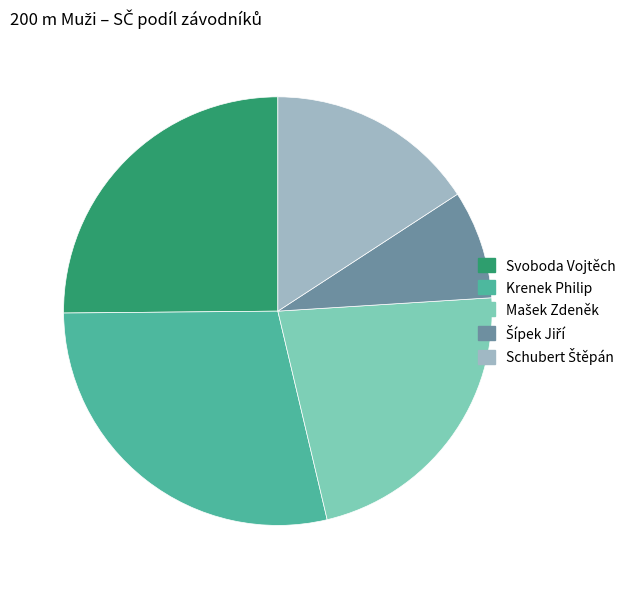

Is it true that Svoboda Vojtěch is 12% of the pie?

False